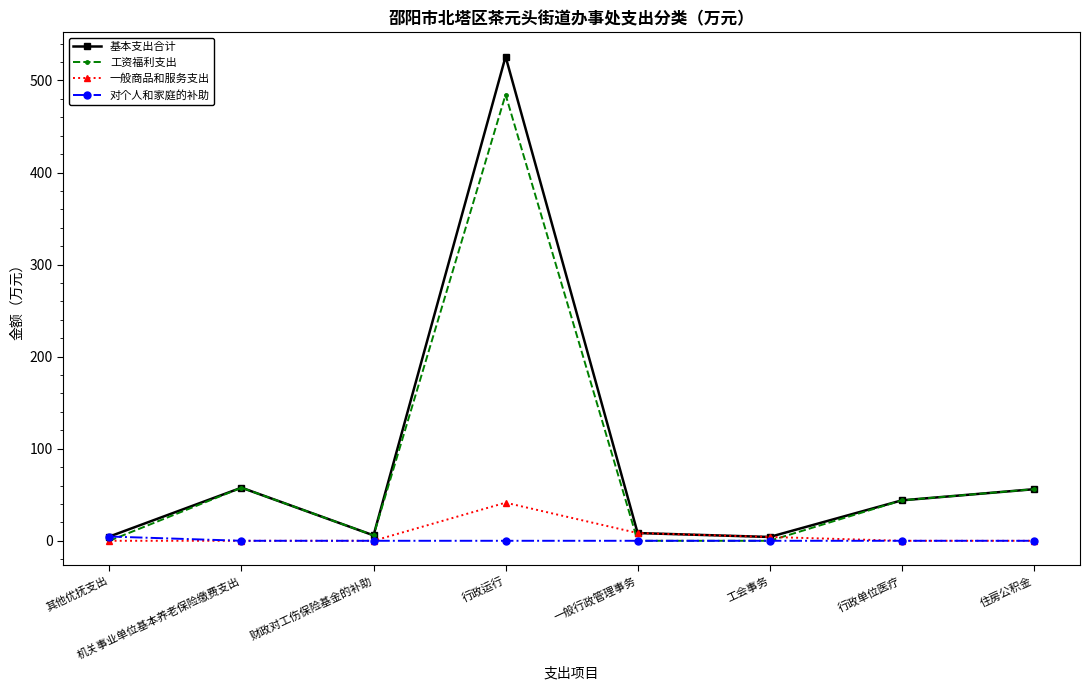

What is the difference between the maximum and minimum values in the 一般商品和服务支出 series?

41.4